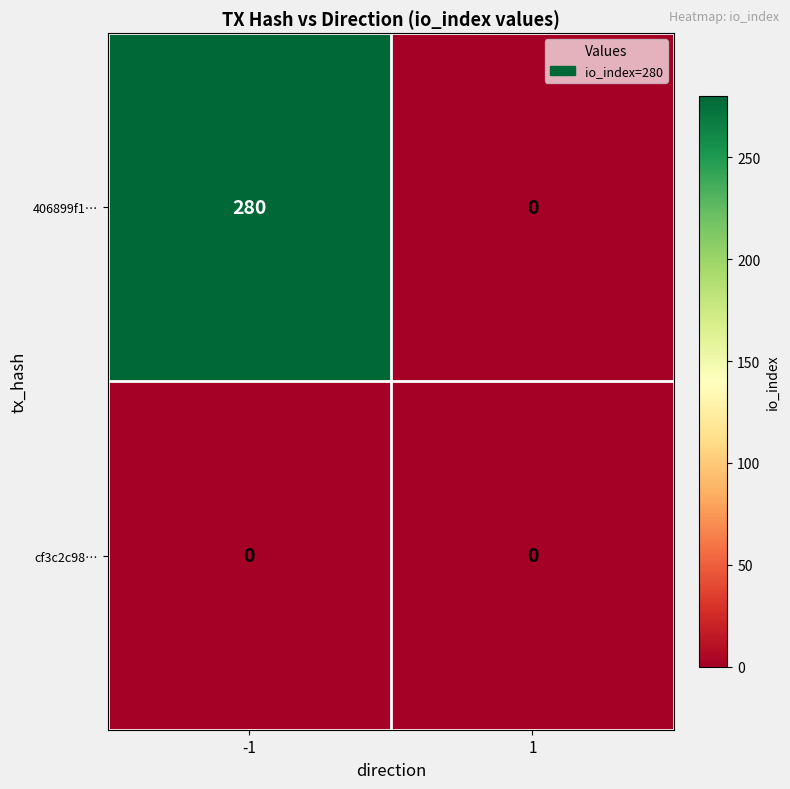

How many series are shown in this chart?

2